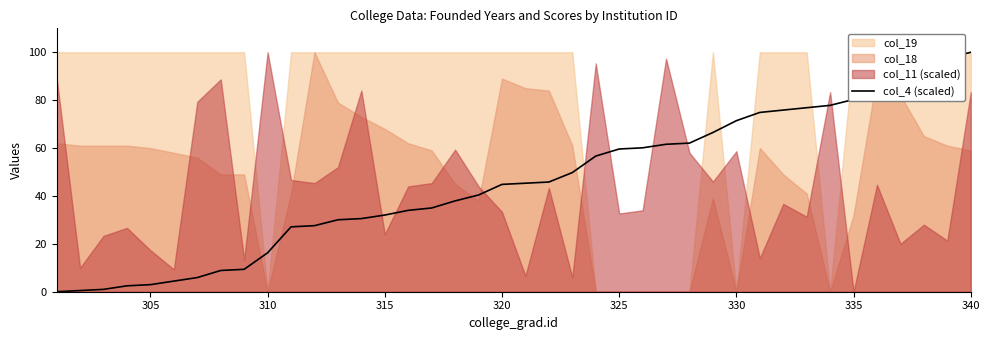

How many lines are shown in the chart?

1